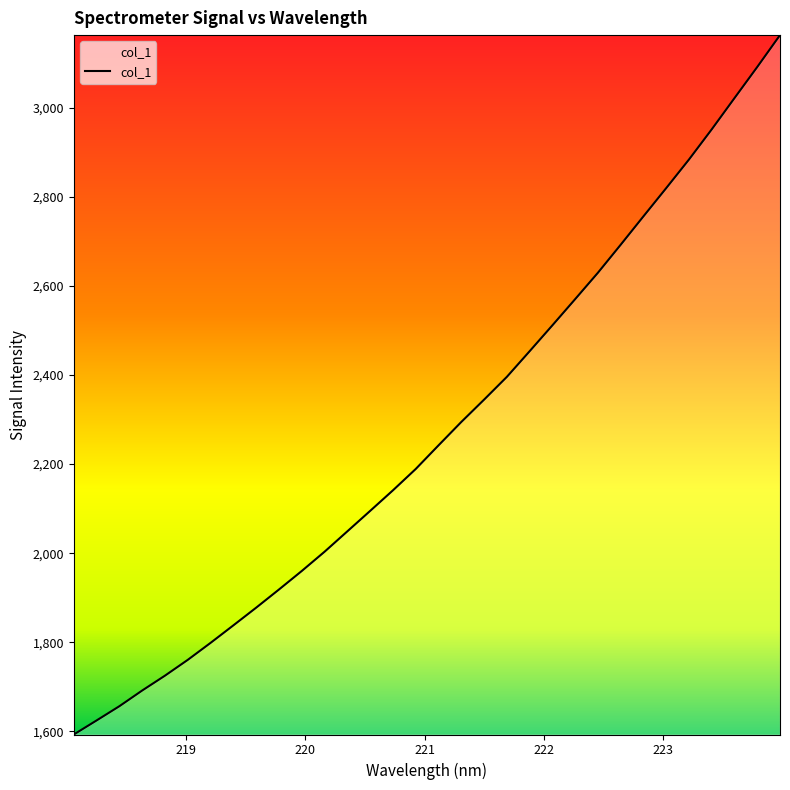

What is the difference between the maximum and minimum values?

1569.8